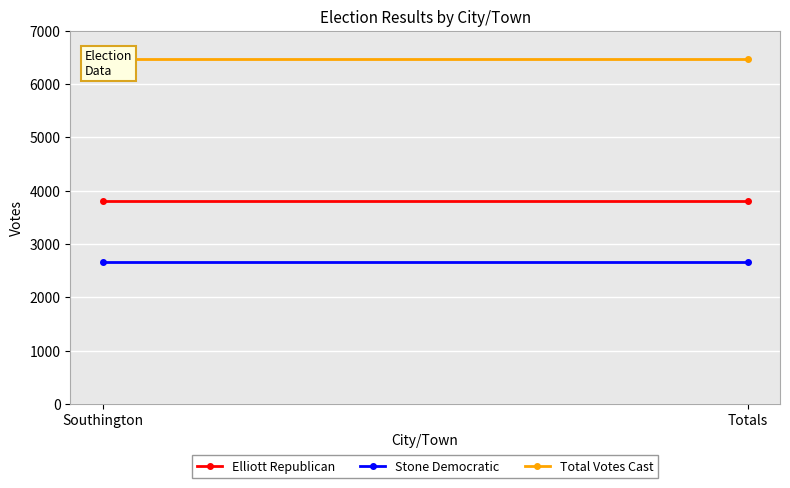

Rank the series by their average value, from lowest to highest.

Stone Democratic, Elliott Republican, Total Votes Cast